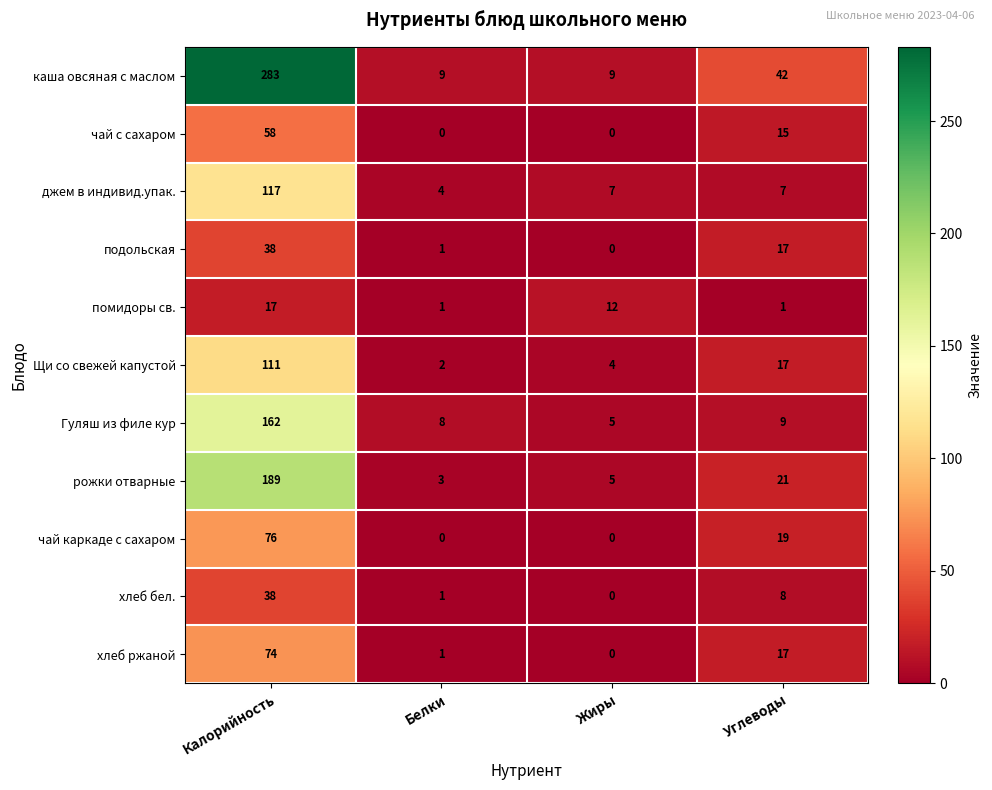

At which category is the sum across all series the highest?

Калорийность